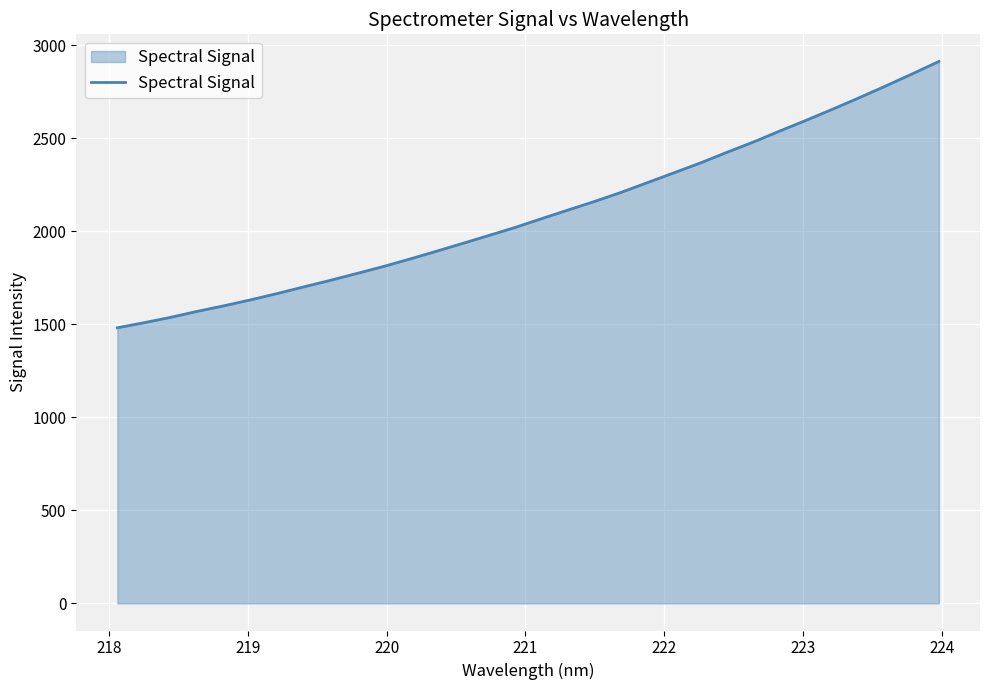

How many lines are shown in the chart?

1